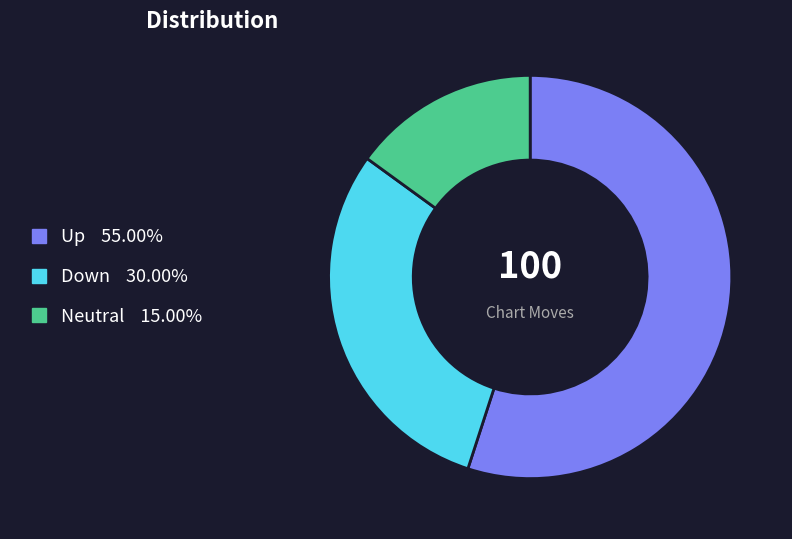

Is there a majority slice in this chart?

Yes